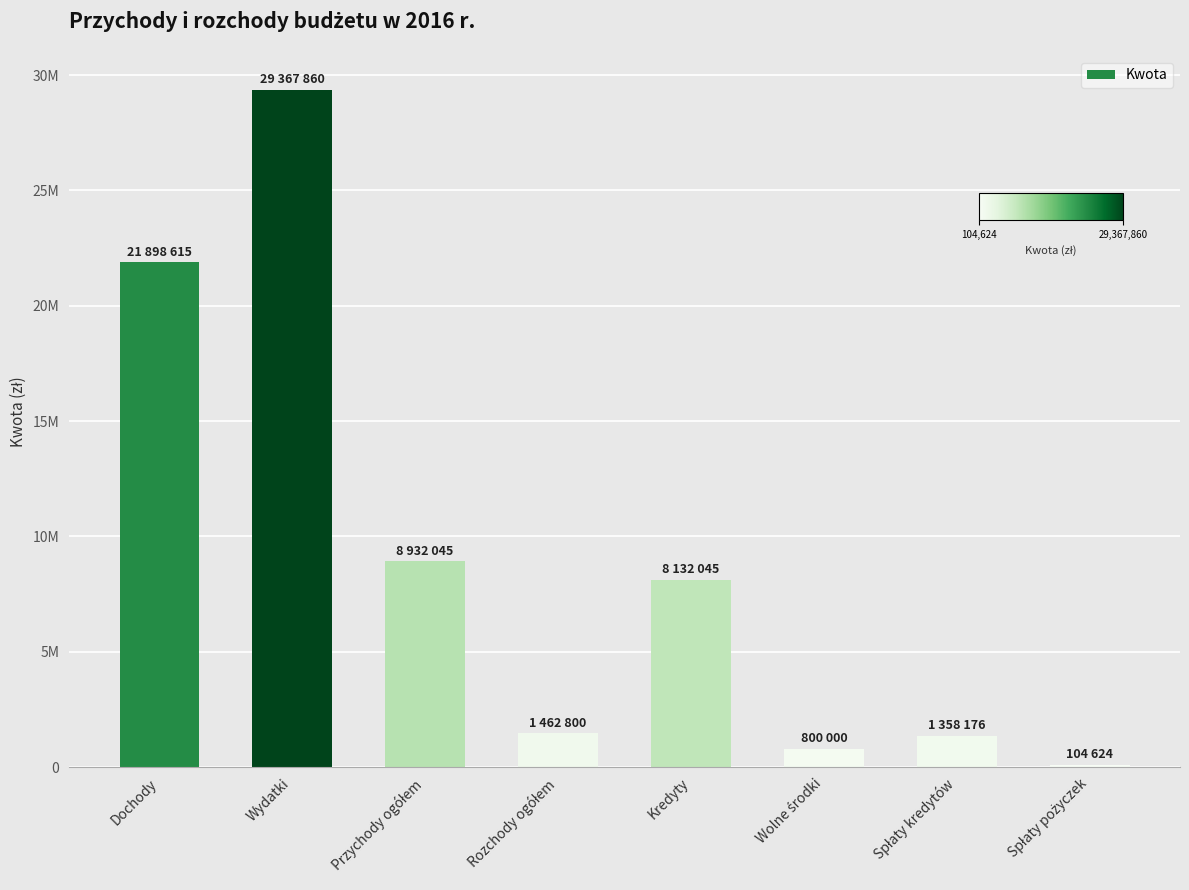

What is the minimum value shown in the chart?

104624